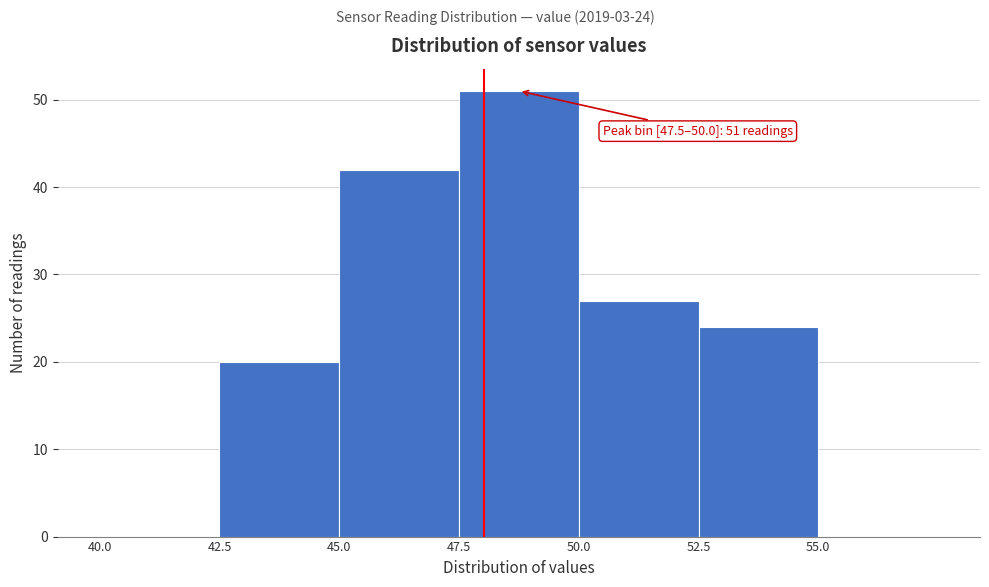

Over which range of the x-axis is the bar tallest?

47.5 to 50.0